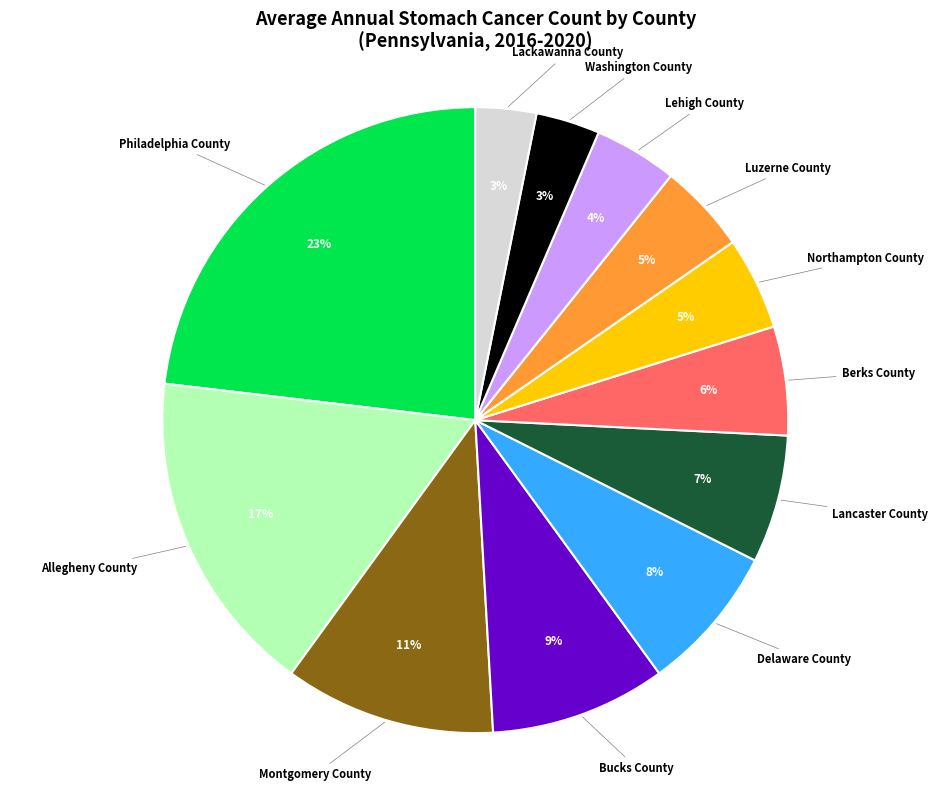

Is there any slice that represents more than half of the pie?

No